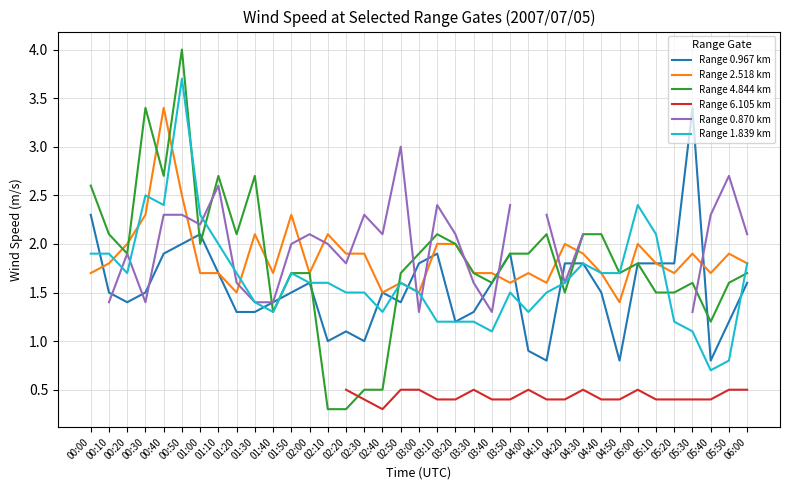

What is the average value of the Range 0.967 km series?

1.5